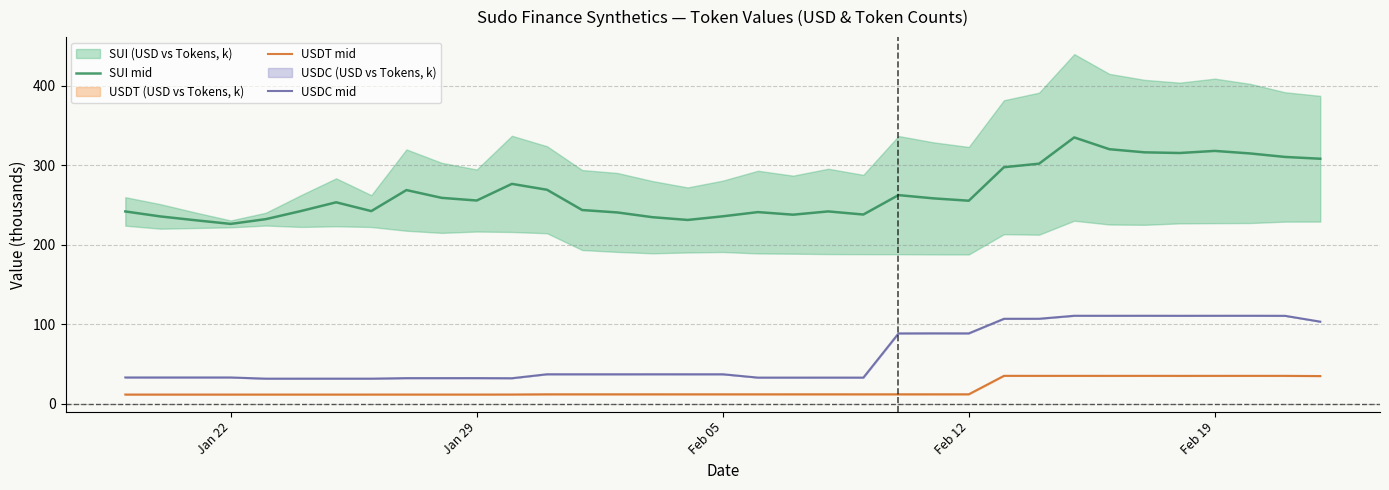

True or false: SUI mid and USDC mid cross at least once.

False